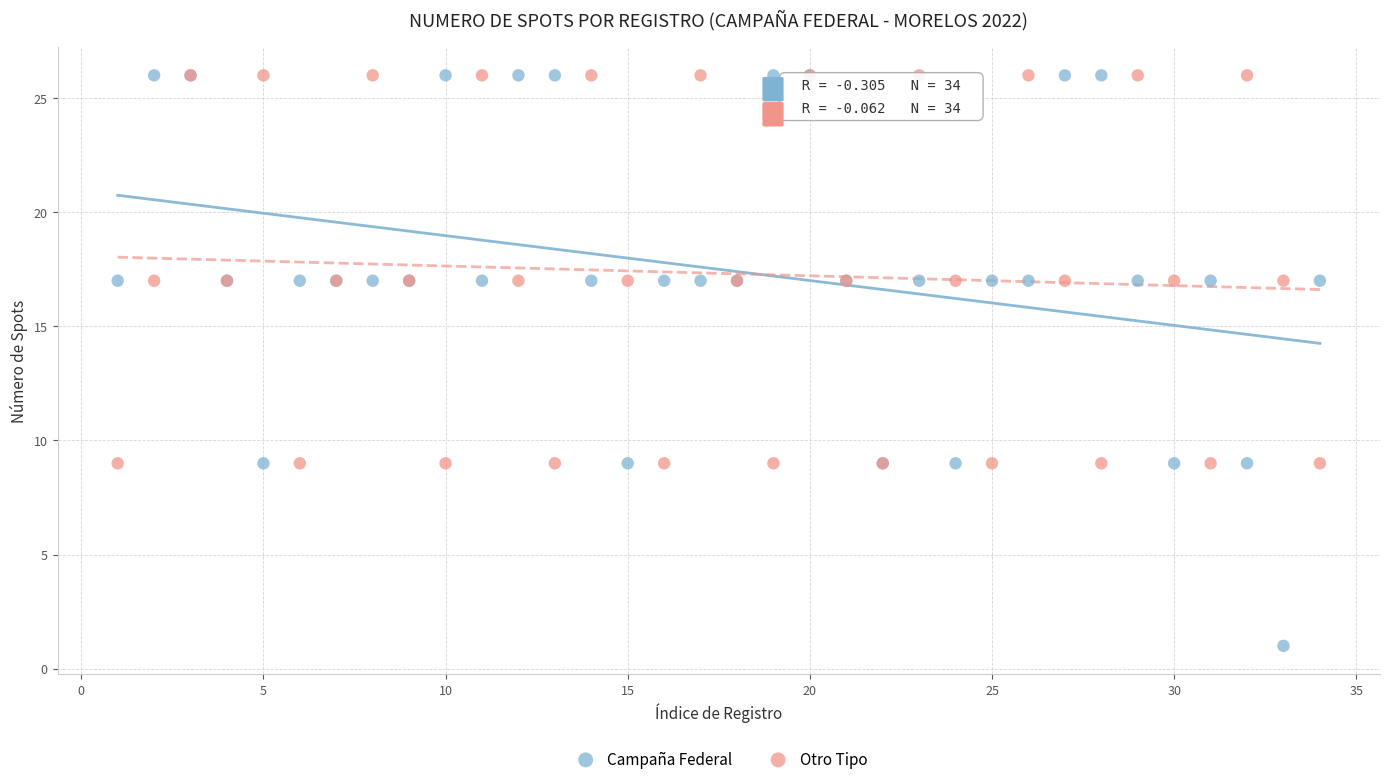

Which series reaches the minimum Y coordinate?

Campaña Federal